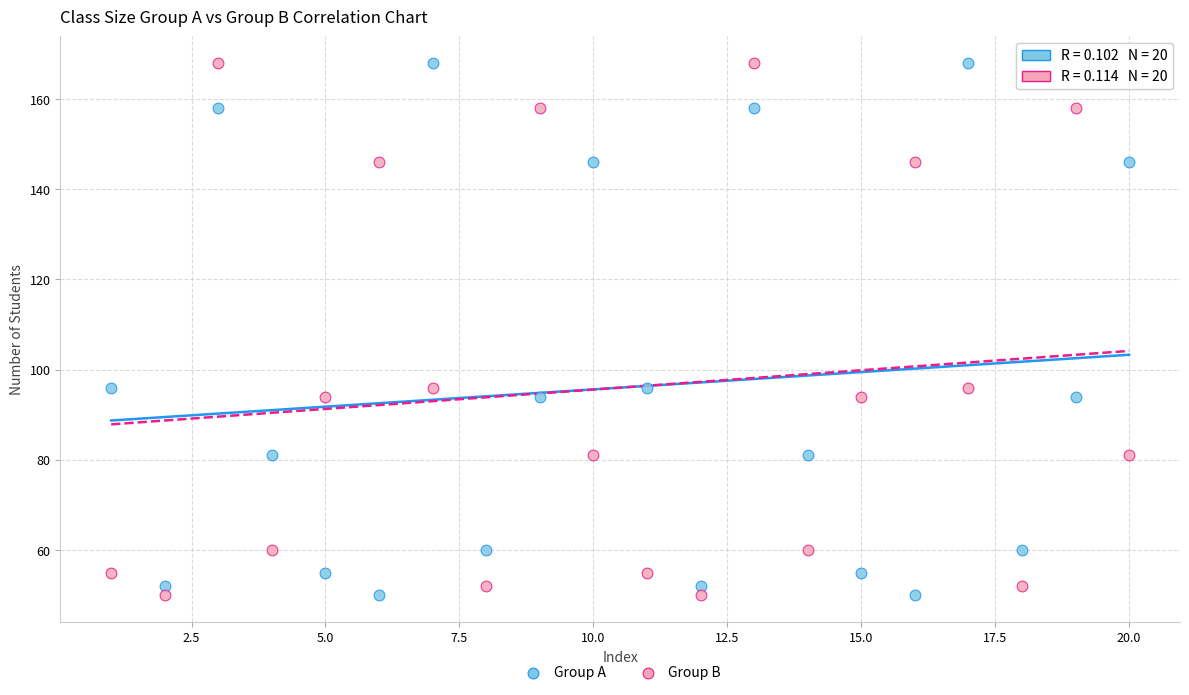

What is the X range (max minus min) for the scatter plot?

19